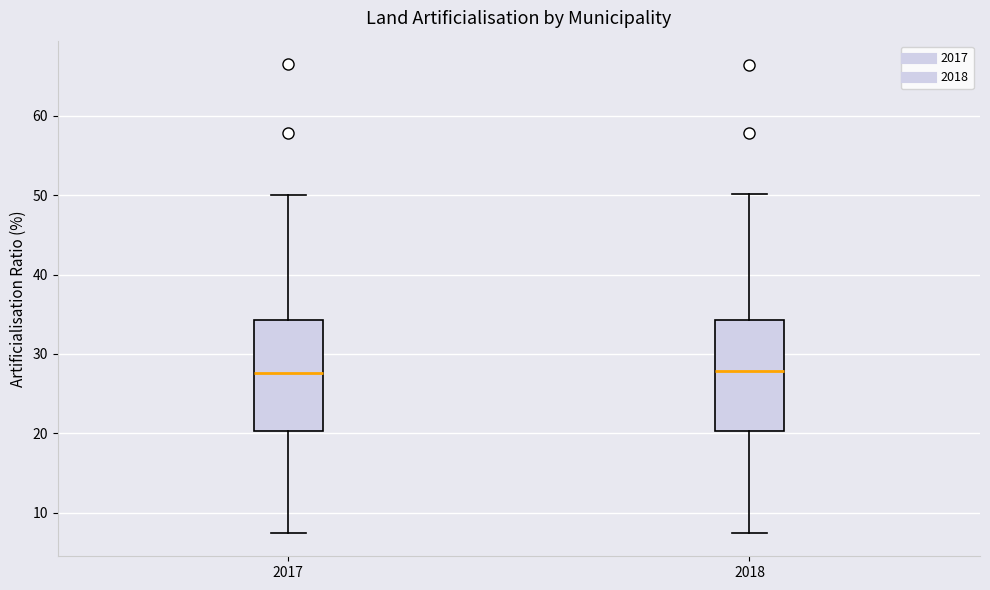

Reading left to right, transcribe this box plot: for each box, give where its median line is, the range the box spans, and where its two whiskers end, as read against the y-axis. The values are not printed on the chart, so give them approximately, as read against the axis.

2017: median 28, box 20 to 34, whiskers 7 to 50
2018: median 28, box 20 to 34, whiskers 7 to 50